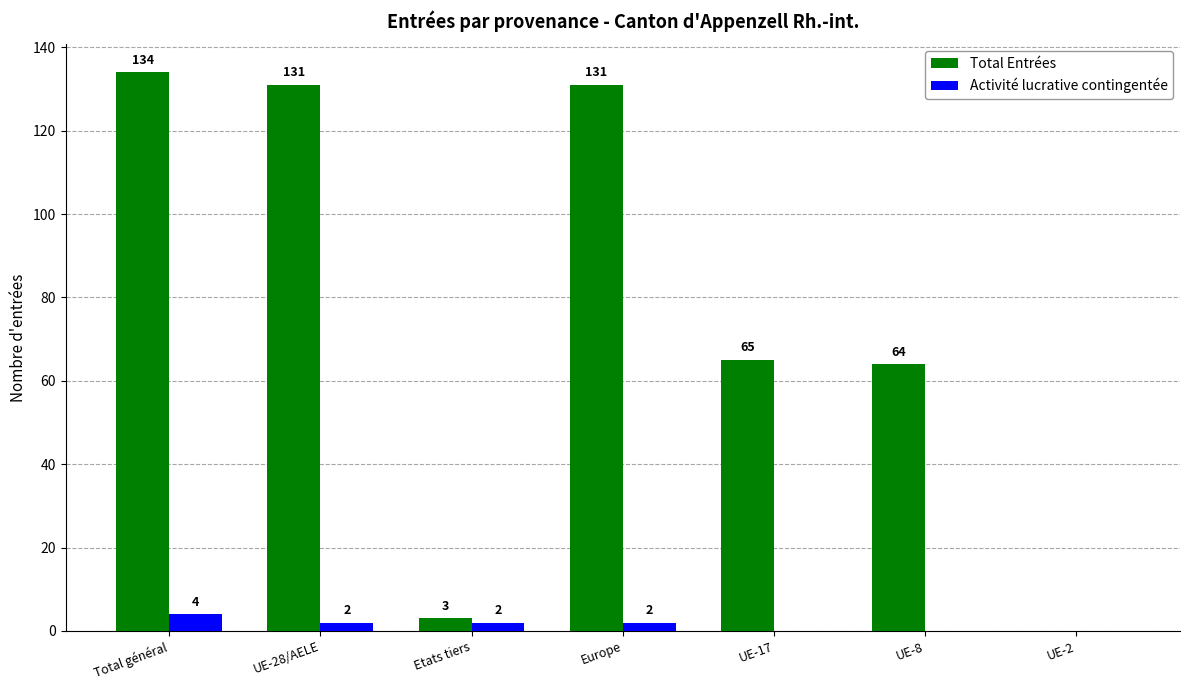

True or false: Activité lucrative contingentée has a value of 0 at UE-8.

True